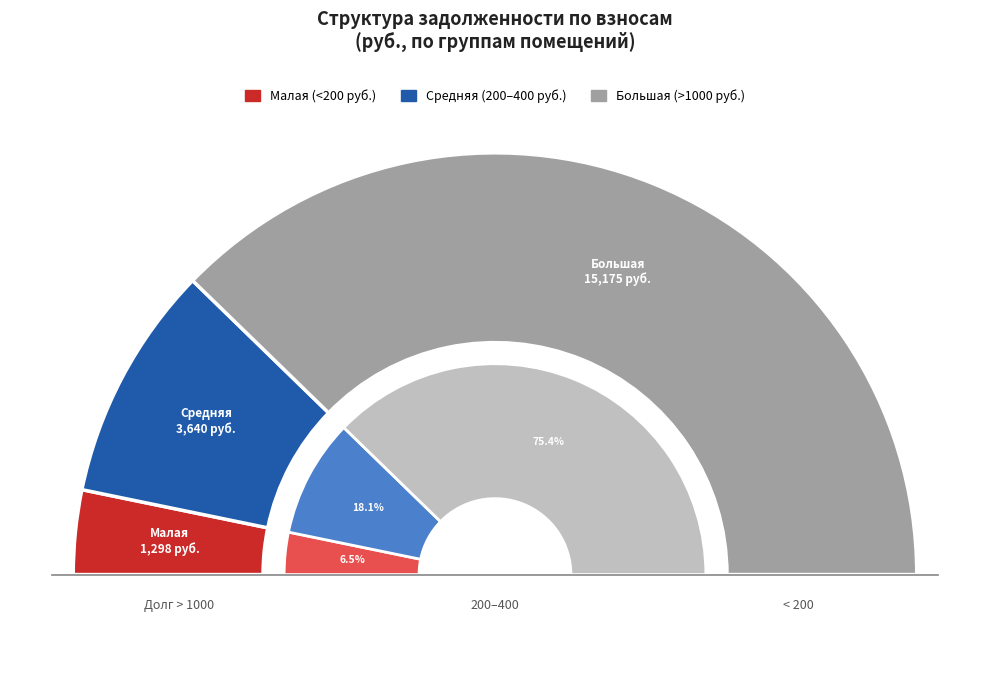

Combined, do 15 and 9 account for over 50%?

No